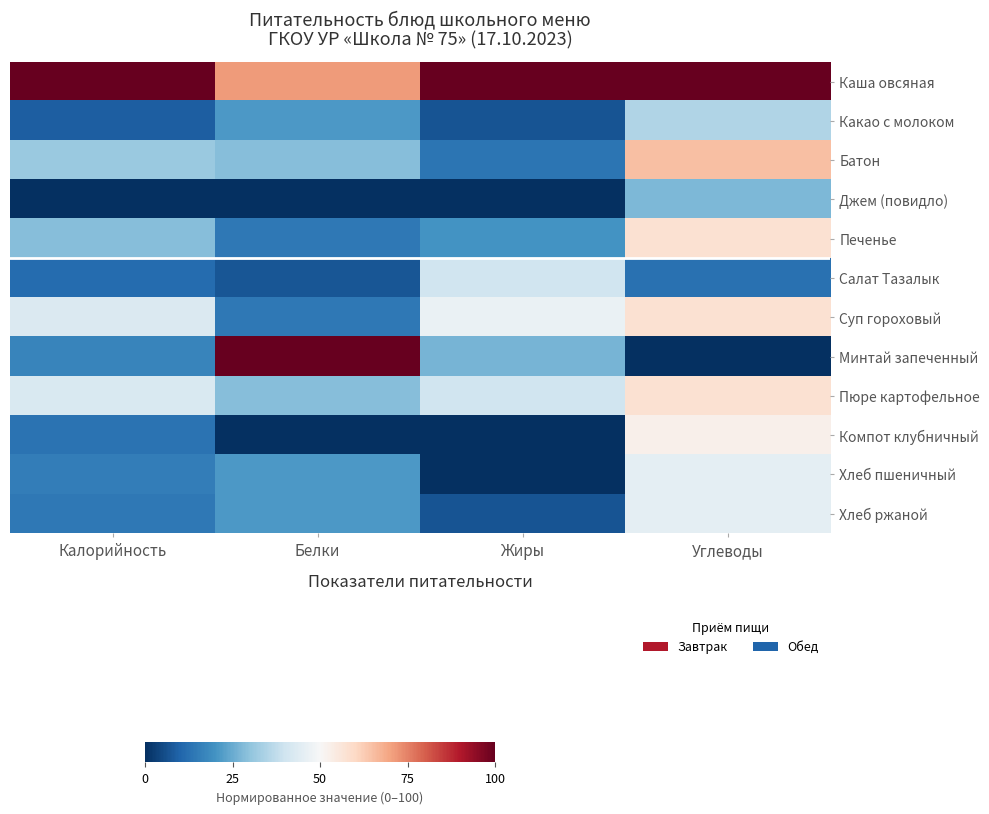

Rank the series at Жиры from highest to lowest value.

Каша овсяная, Суп гороховый, Салат Тазалык, Пюре картофельное, Минтай запеченный, Печенье, Батон, Какао с молоком, Хлеб ржаной, Джем (повидло), Компот клубничный, Хлеб пшеничный